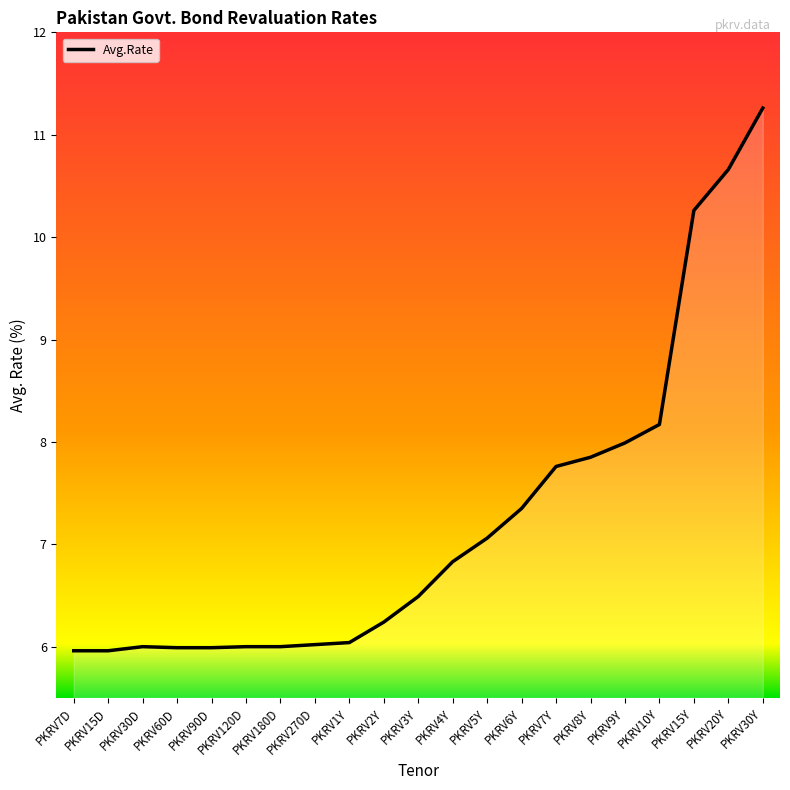

At which category does the chart reach its peak across all series?

PKRV30Y